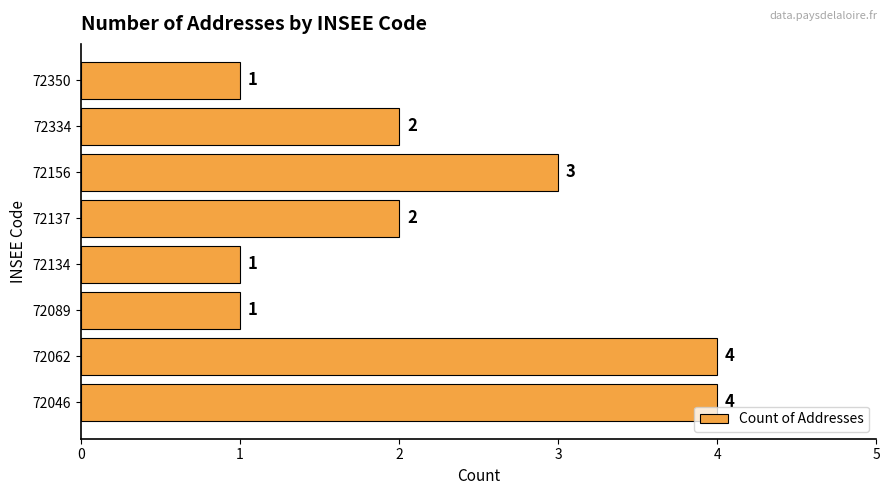

Count the values in the range 1 to 4.

8